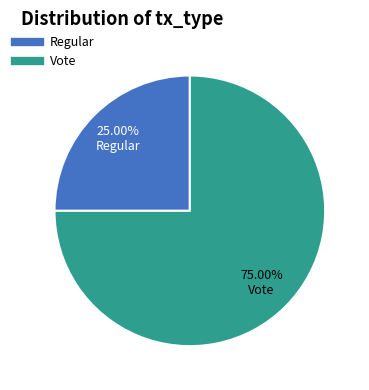

Rank the categories by value from highest to lowest.

Vote, Regular